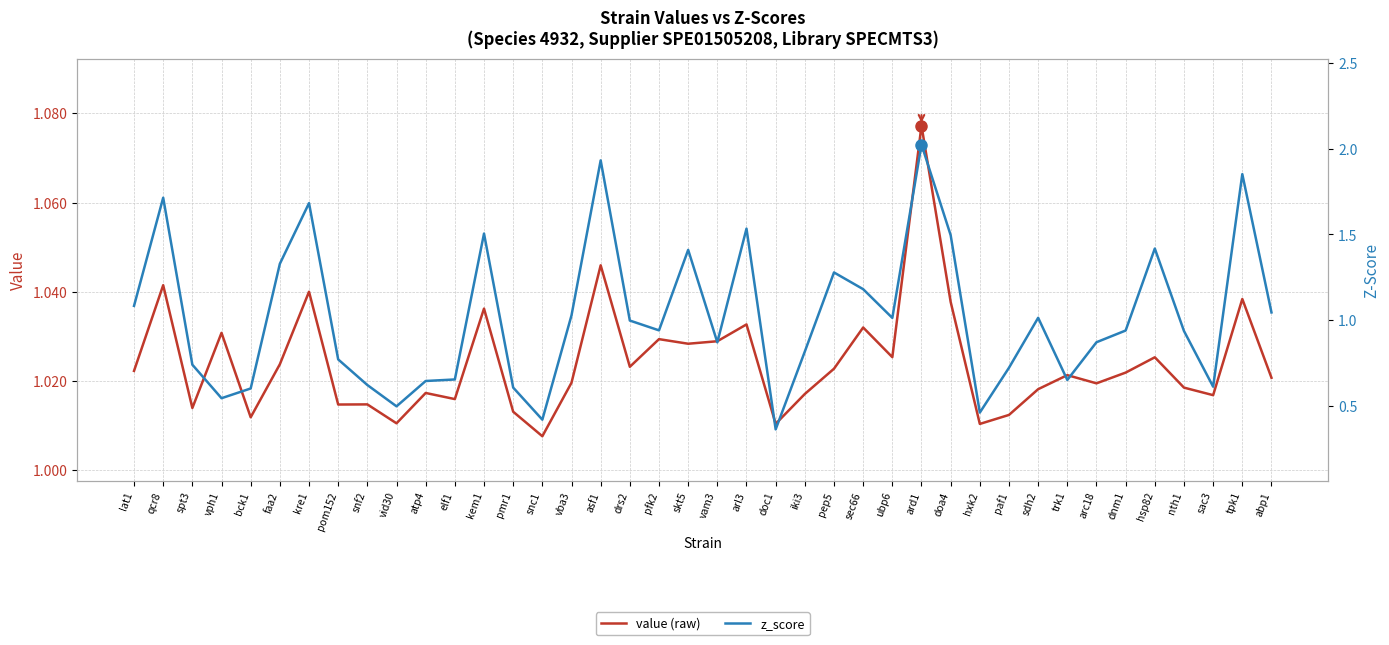

Rank the series by their maximum value, from highest to lowest.

z_score, value (raw)